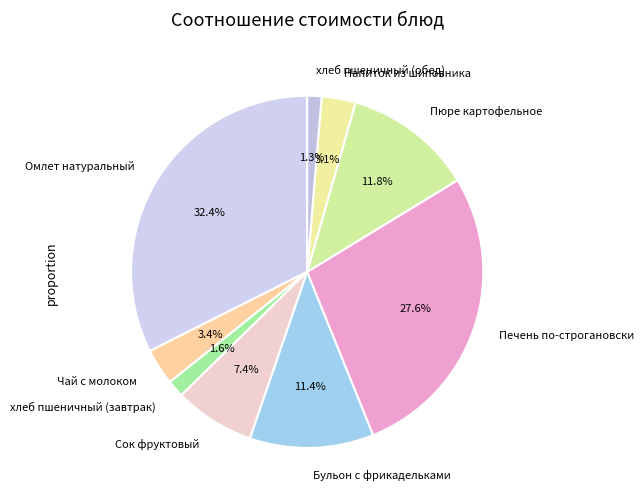

How many segments does this pie chart have?

9